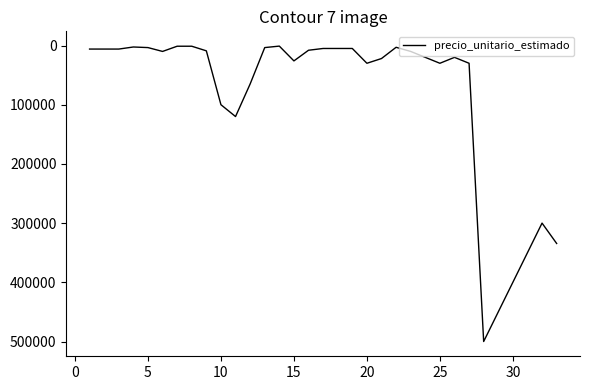

What is the difference between the maximum and second lowest values?

498800